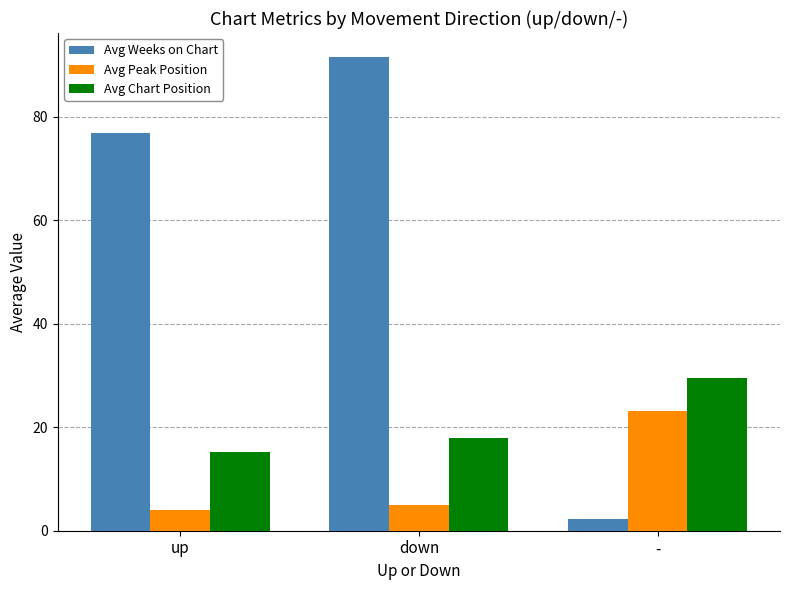

Reading right to left, list all the values displayed in this chart.

Avg Weeks on Chart: -=2.3	down=91.6	up=76.9
Avg Peak Position: -=23.1	down=4.9	up=3.9
Avg Chart Position: -=29.6	down=18.0	up=15.2